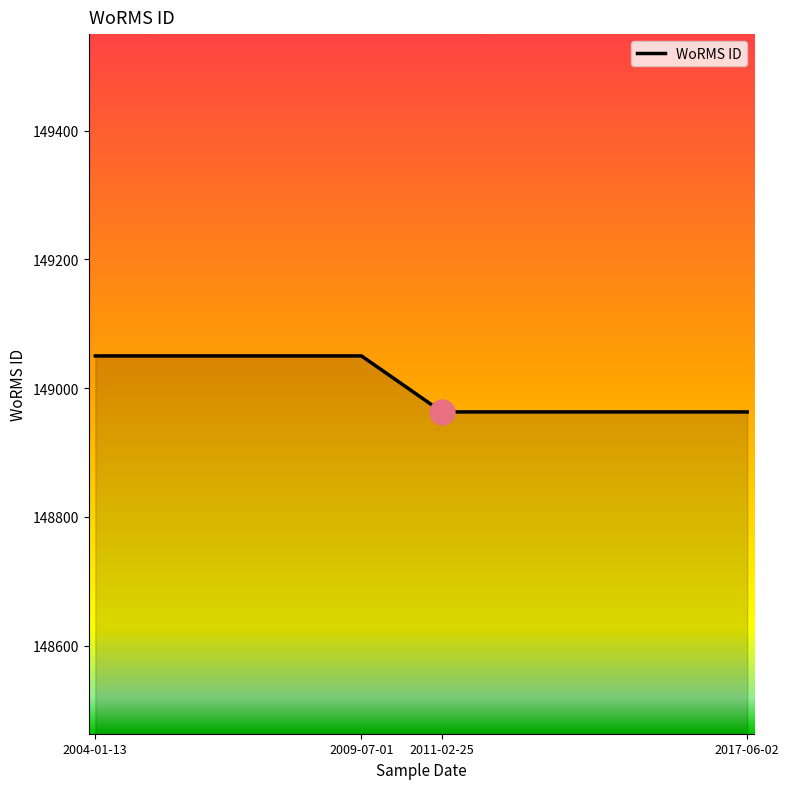

Reading left to right, extract all data points from this chart.

2004-01-13=149050	2009-07-01=149050	2011-02-25=148963	2017-06-02=148963